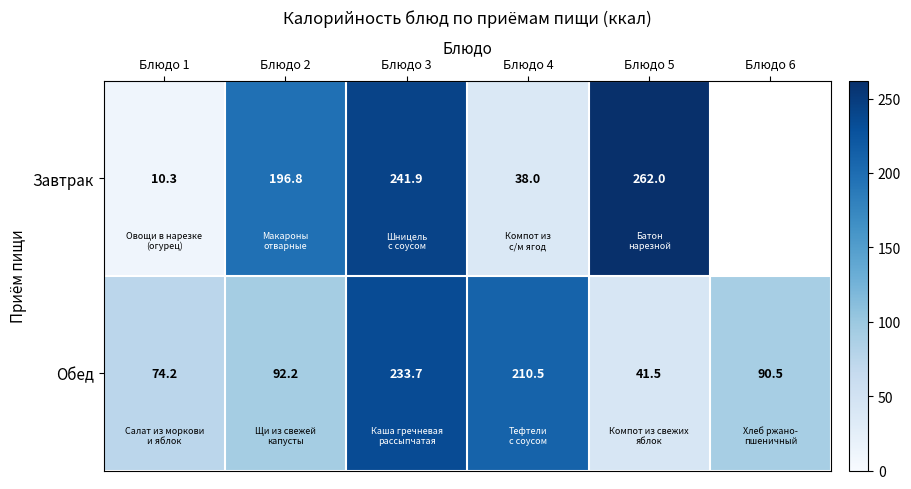

What is the total value across all series at Блюдо 1?

84.5